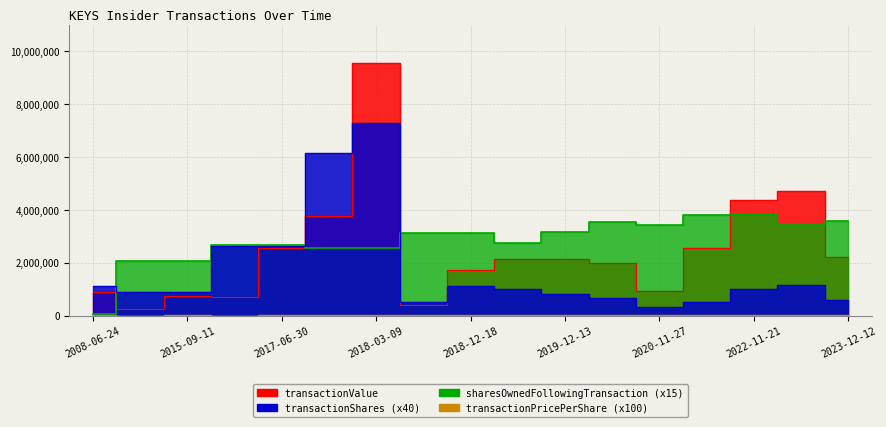

True or false: transactionValue has a value of 2871804.6 at 2020-11-20.

False